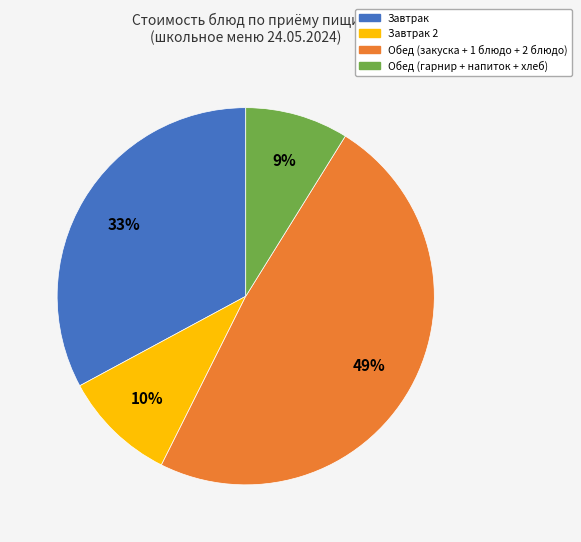

Between Обед (гарнир + напиток + хлеб) and Завтрак 2, which is larger?

Завтрак 2